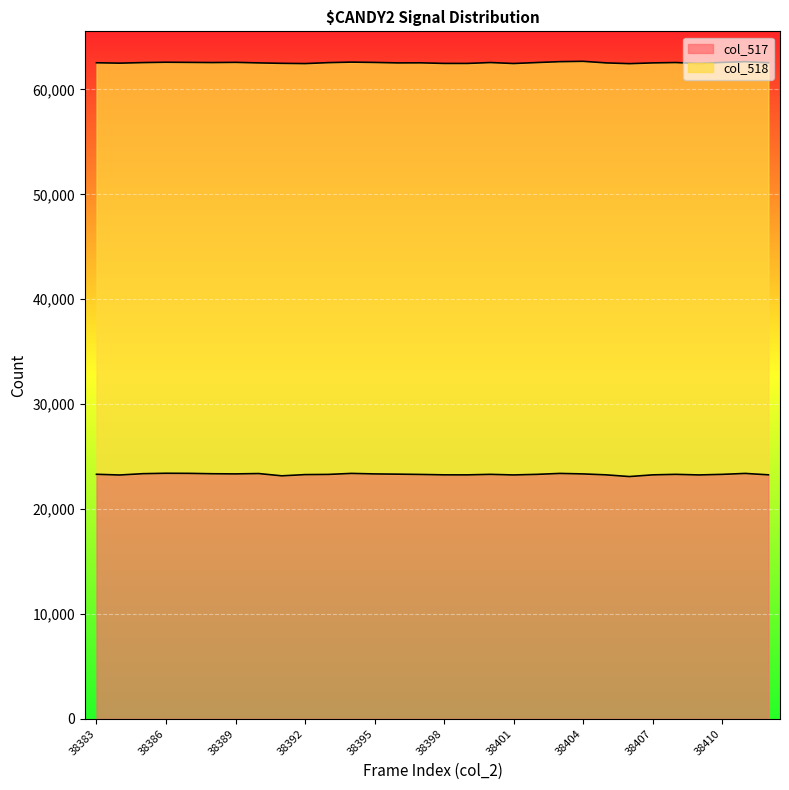

What is the maximum value for col_517?

23407